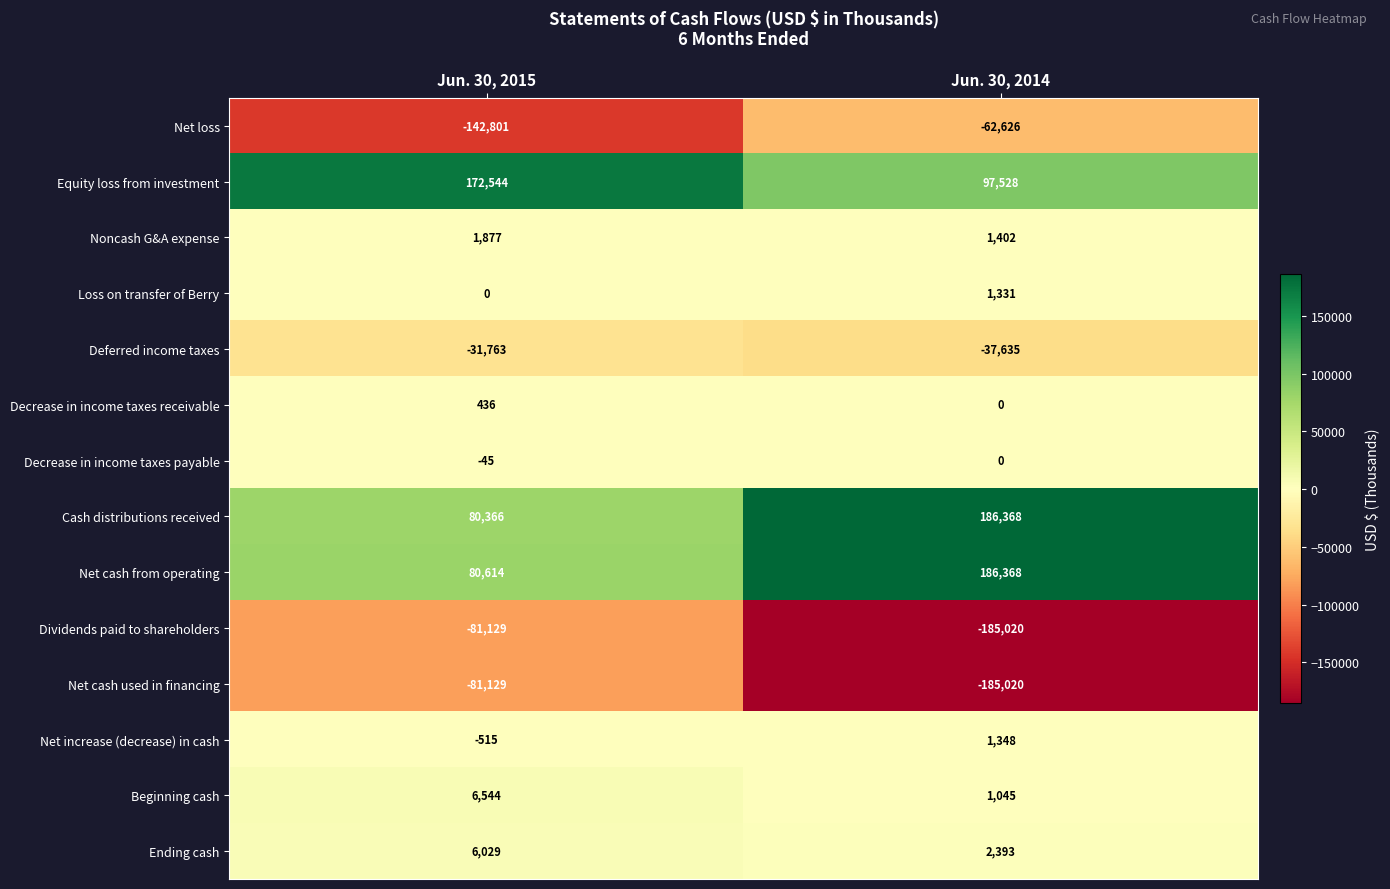

What is the spread (max minus min) of values at Jun. 30, 2015?

315345